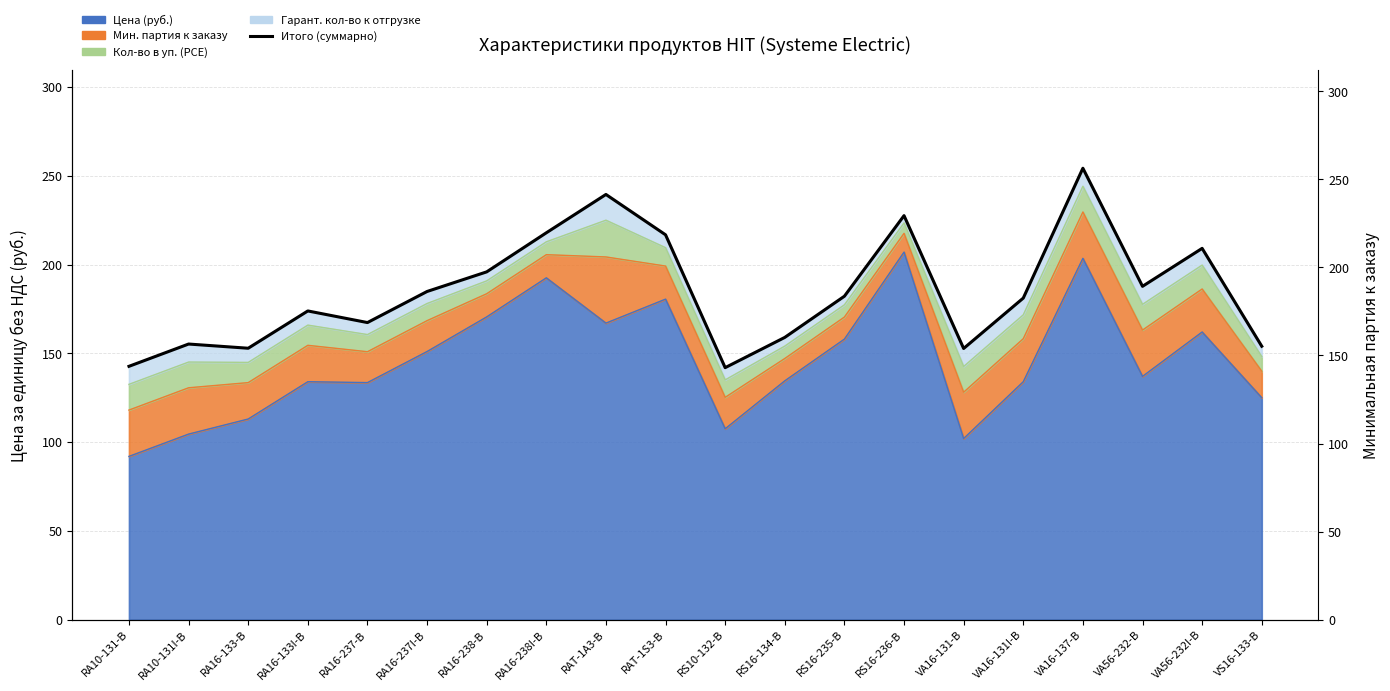

Rank the categories by value from lowest to highest.

RS10-132-B, RA10-131-B, VA16-131-B, RA16-133-B, VS16-133-B, RA10-131I-B, RS16-134-B, RA16-237-B, RA16-133I-B, VA16-131I-B, RS16-235-B, RA16-237I-B, VA56-232-B, RA16-238-B, VA56-232I-B, RAT-1S3-B, RA16-238I-B, RS16-236-B, RAT-1A3-B, VA16-137-B